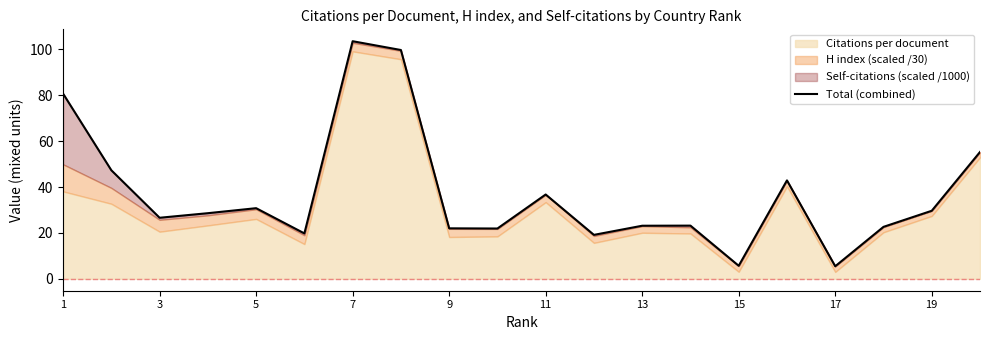

What is the difference between the maximum and minimum values?

98.0